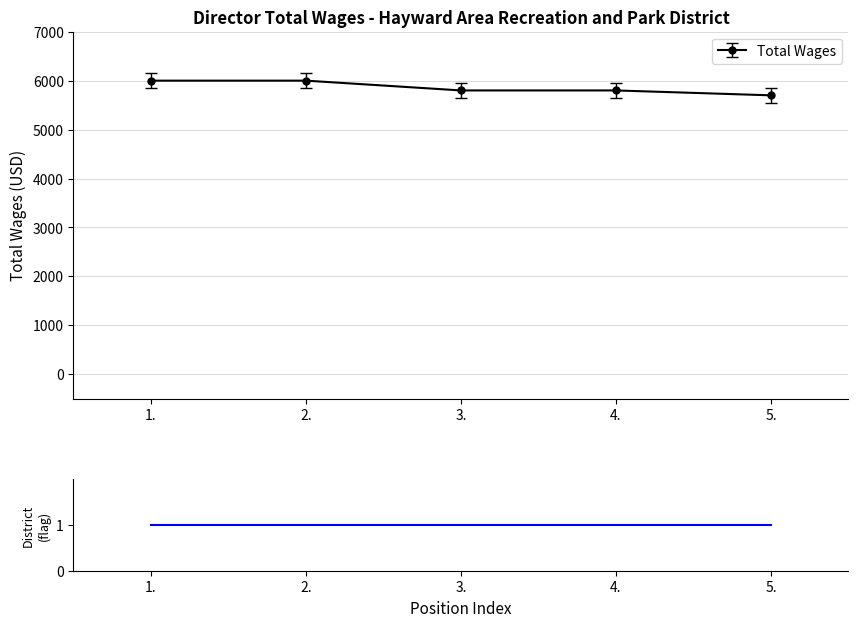

Count the number of data series in this chart.

1